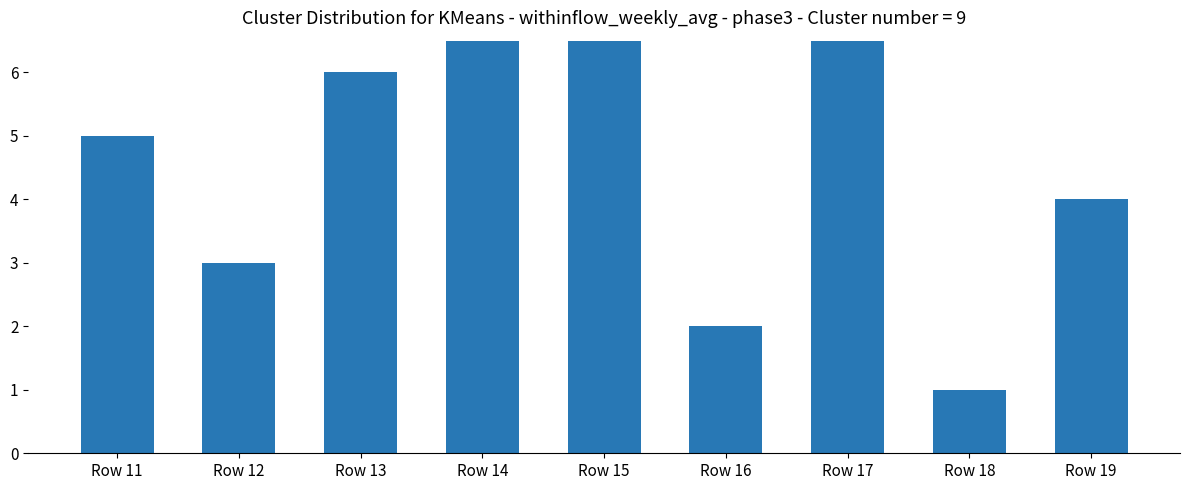

List the labels in order of value, largest first.

Row 17, Row 14, Row 15, Row 13, Row 11, Row 19, Row 12, Row 16, Row 18